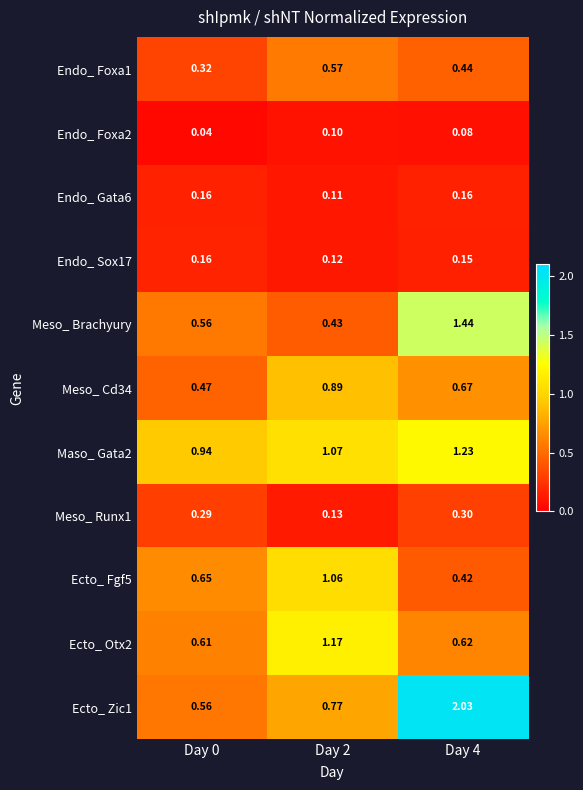

Is the value of Endo_ Foxa2 at Day 2 greater than the value of Meso_ Cd34 at Day 2?

No